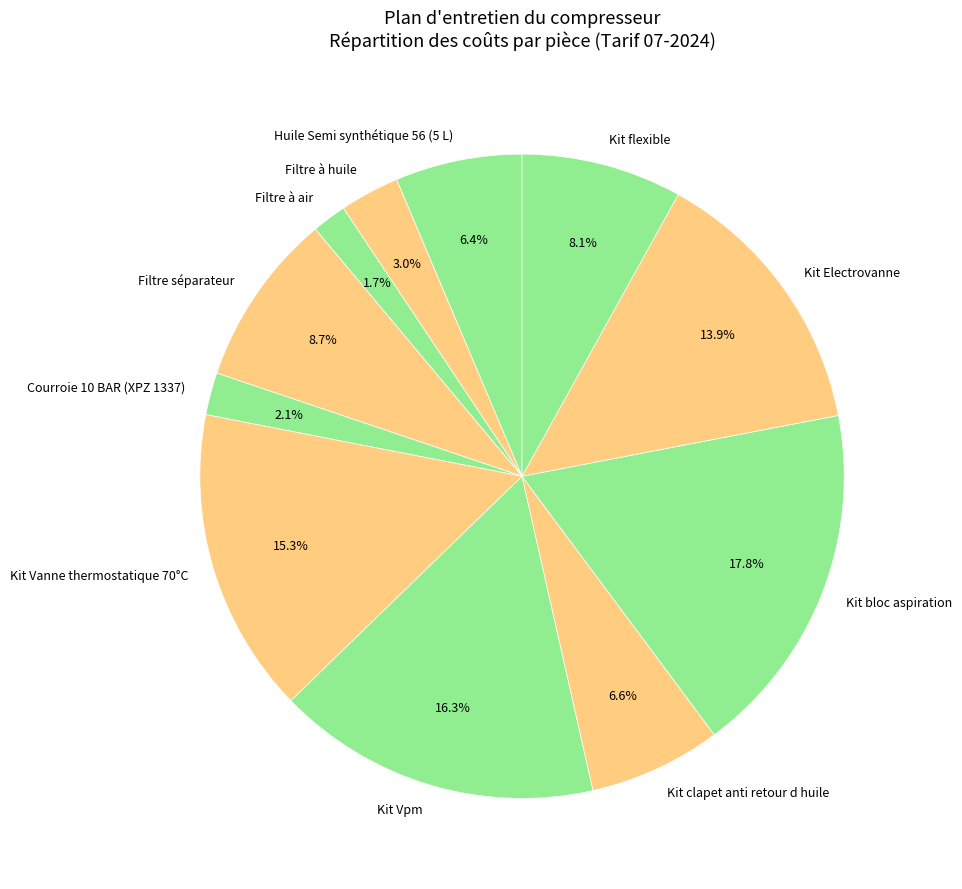

To the nearest percent, what is the difference between the largest and smallest slice percentages?

16%